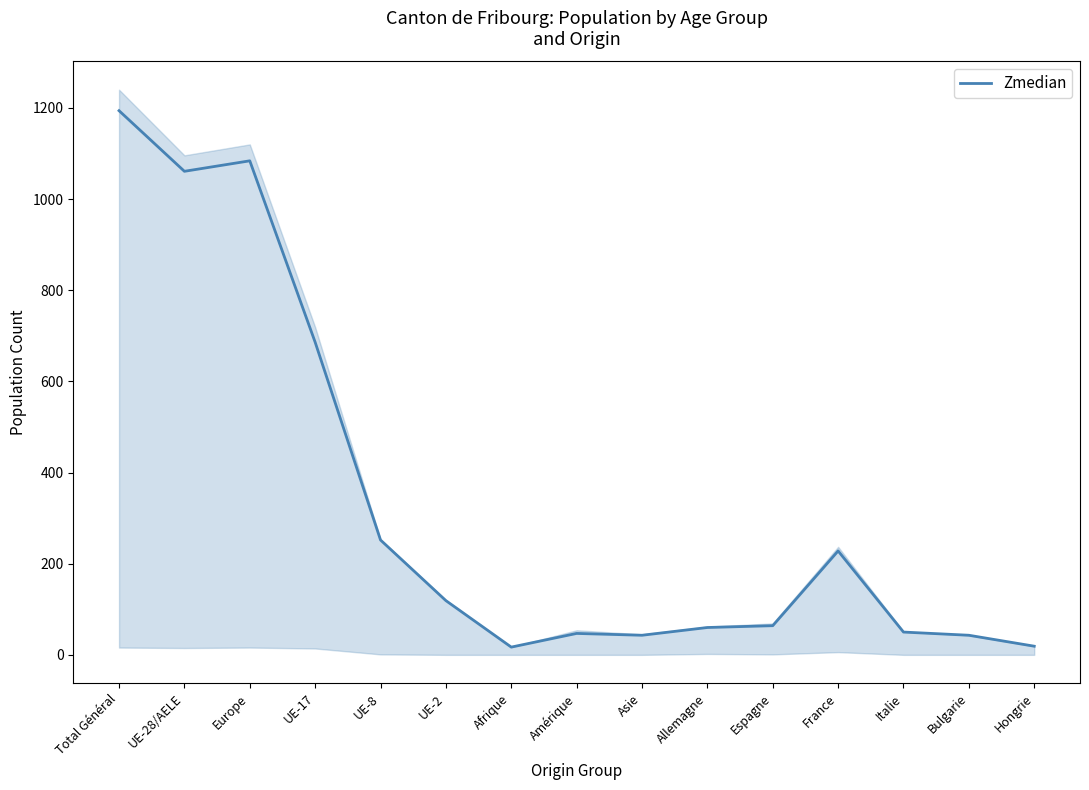

How many points are lower than both their immediate neighbors (excluding endpoints)?

3